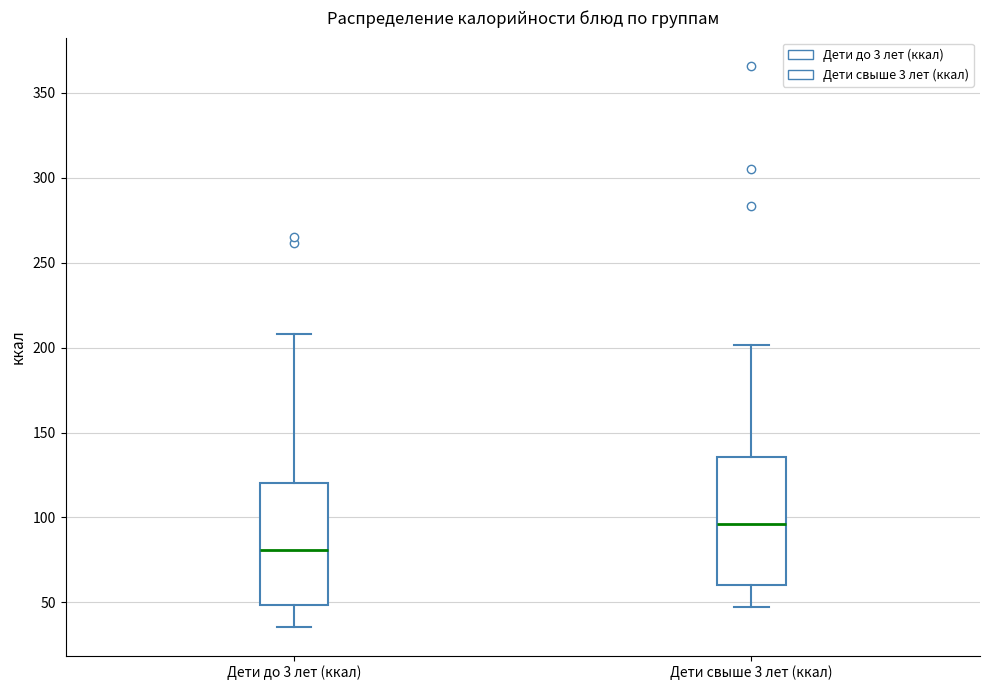

Which box has the lowest median line?

Дети до 3 лет (ккал)